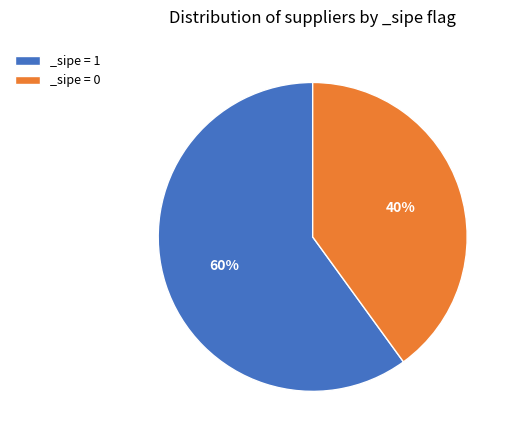

The _sipe = 1 slice represents 60% of the pie. True or false?

True